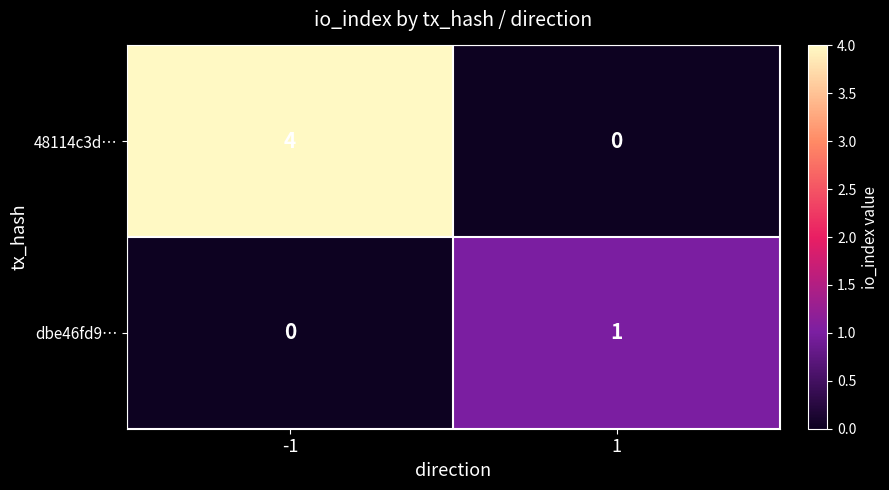

Rank the series at 1 from highest to lowest value.

dbe46fd9…, 48114c3d…